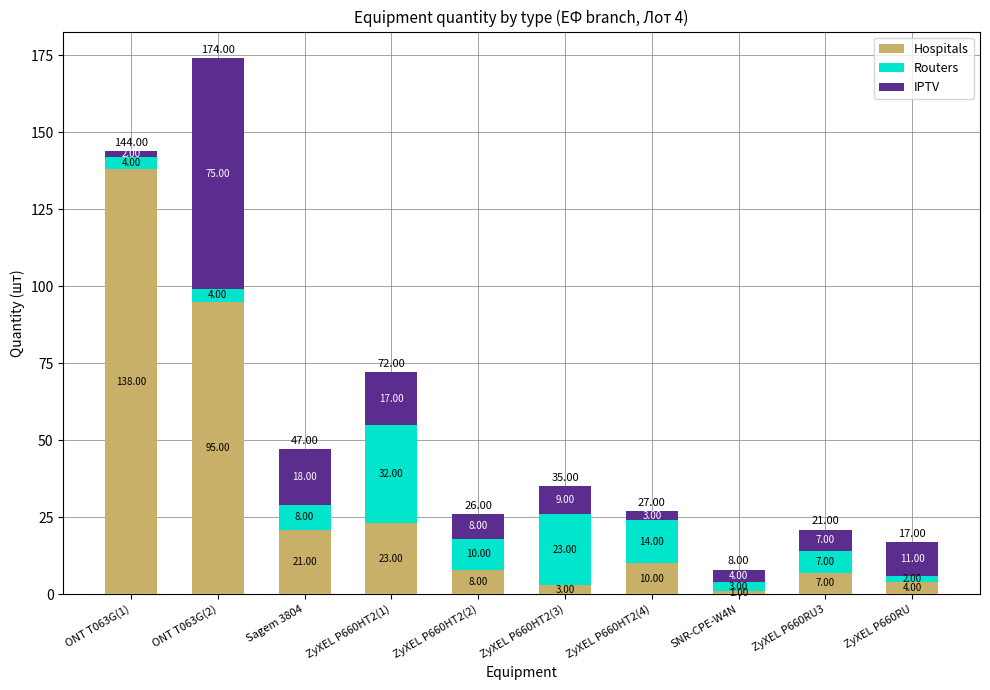

At which category is the sum across all series the highest?

ONT T063G(2)